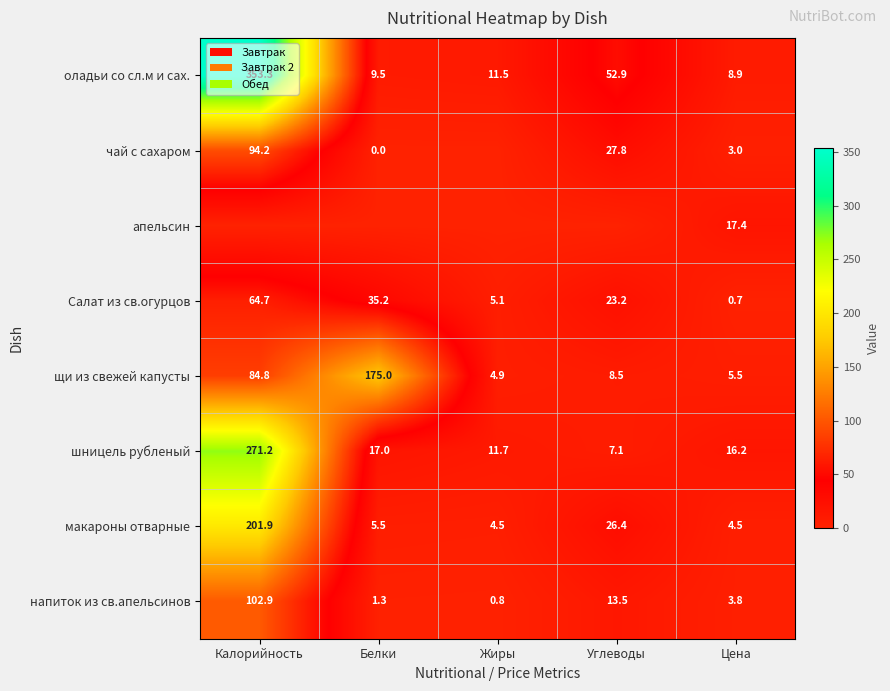

At which label is Салат из св.огурцов closest to 32?

Белки